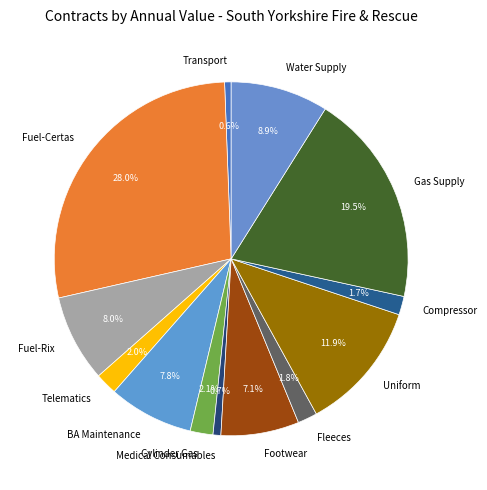

Is it true that Water Supply is 22% of the pie?

False